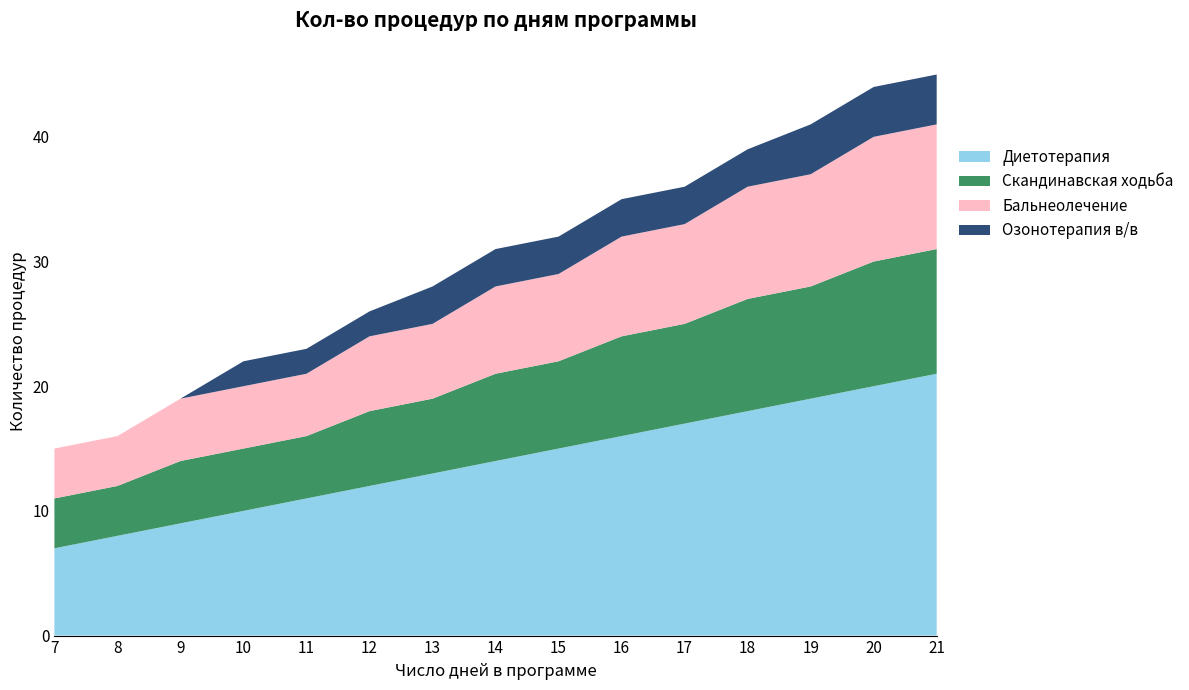

Reading left to right, what are all the values shown in this chart?

Диетотерапия: 7=7	8=8	9=9	10=10	11=11	12=12	13=13	14=14	15=15	16=16	17=17	18=18	19=19	20=20	21=21
Скандинавская ходьба: 7=4	8=4	9=5	10=5	11=5	12=6	13=6	14=7	15=7	16=8	17=8	18=9	19=9	20=10	21=10
Бальнеолечение: 7=4	8=4	9=5	10=5	11=5	12=6	13=6	14=7	15=7	16=8	17=8	18=9	19=9	20=10	21=10
Озонотерапия в/в: 7=0	8=0	9=0	10=2	11=2	12=2	13=3	14=3	15=3	16=3	17=3	18=3	19=4	20=4	21=4